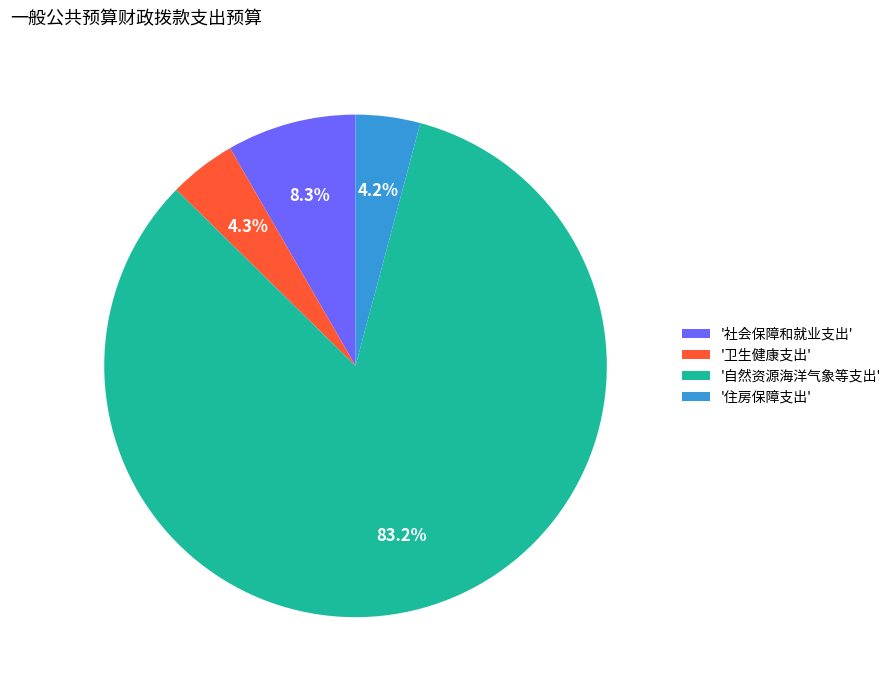

Count the number of slices in the pie.

4